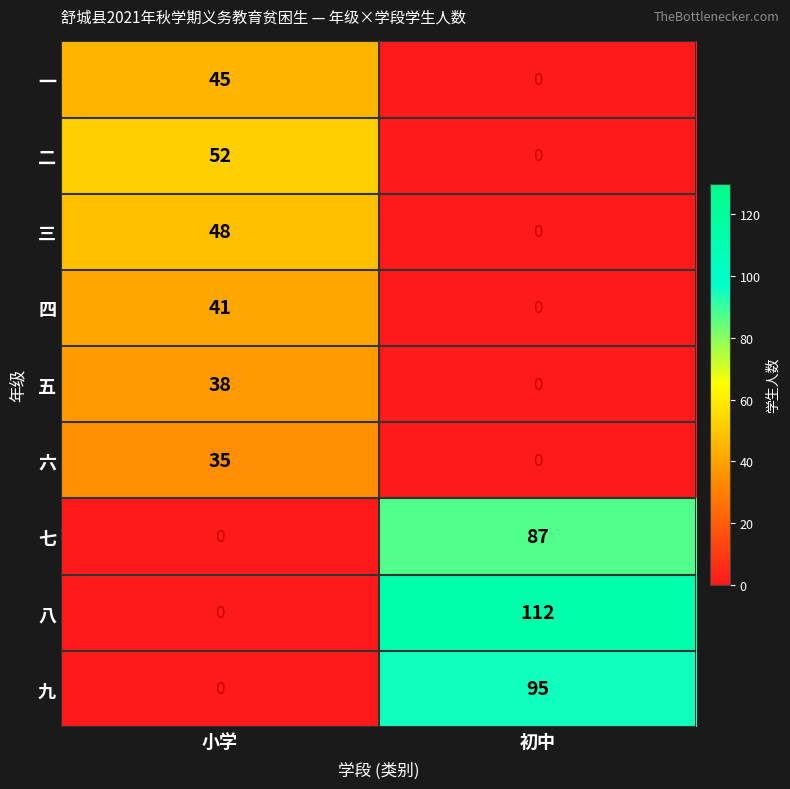

At how many categories does at least one series exceed 53?

1